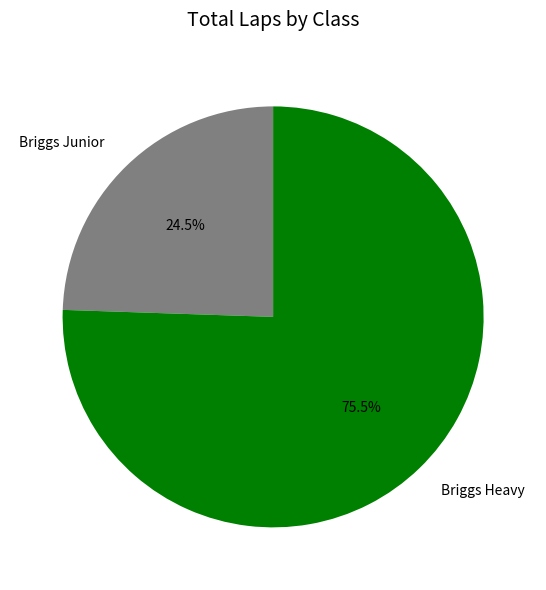

Which slice is the smallest?

Briggs Junior